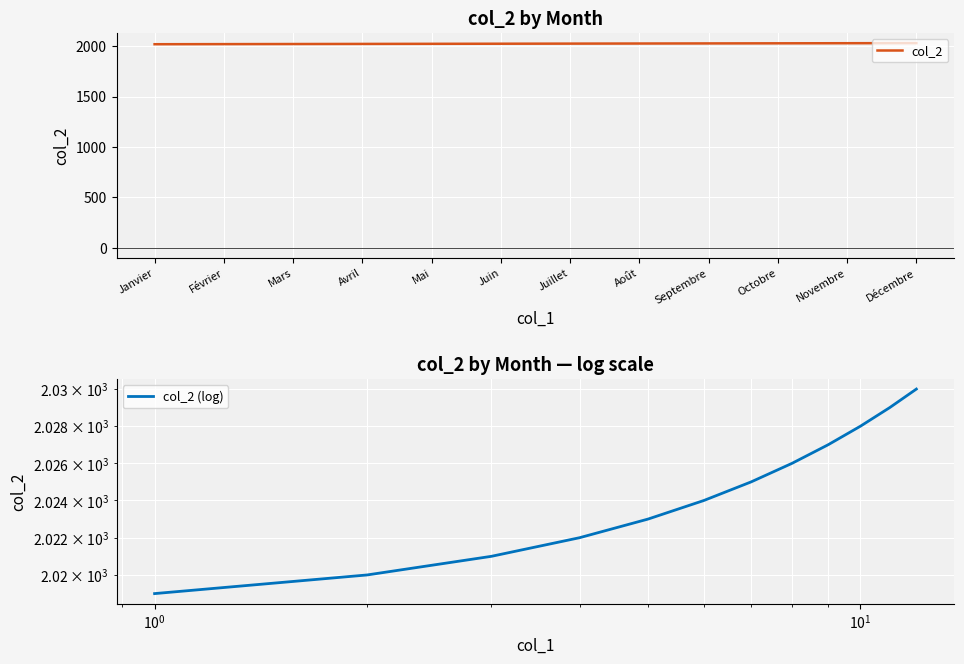

At how many categories does at least one series exceed 2021?

9